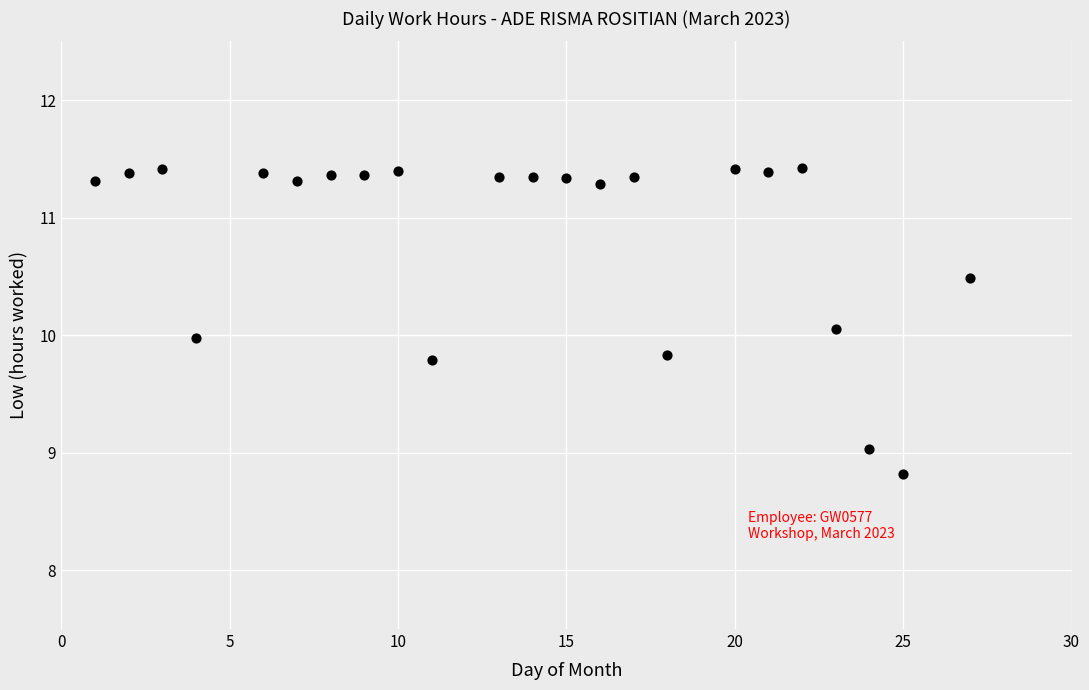

What is the range of Y values (max minus min)?

2.6